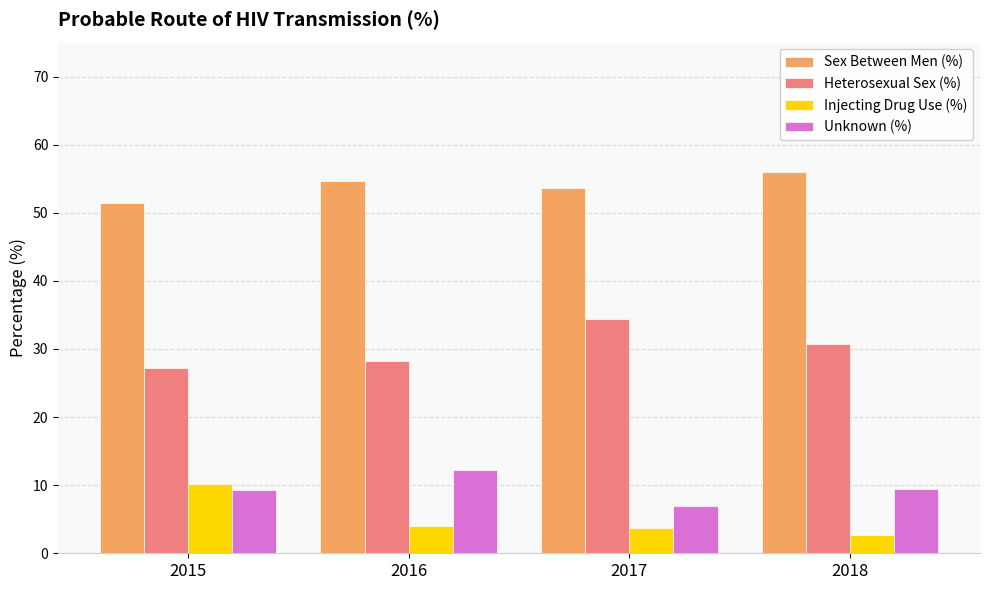

List the labels in order of Sex Between Men (%) value, smallest first.

2015, 2017, 2016, 2018